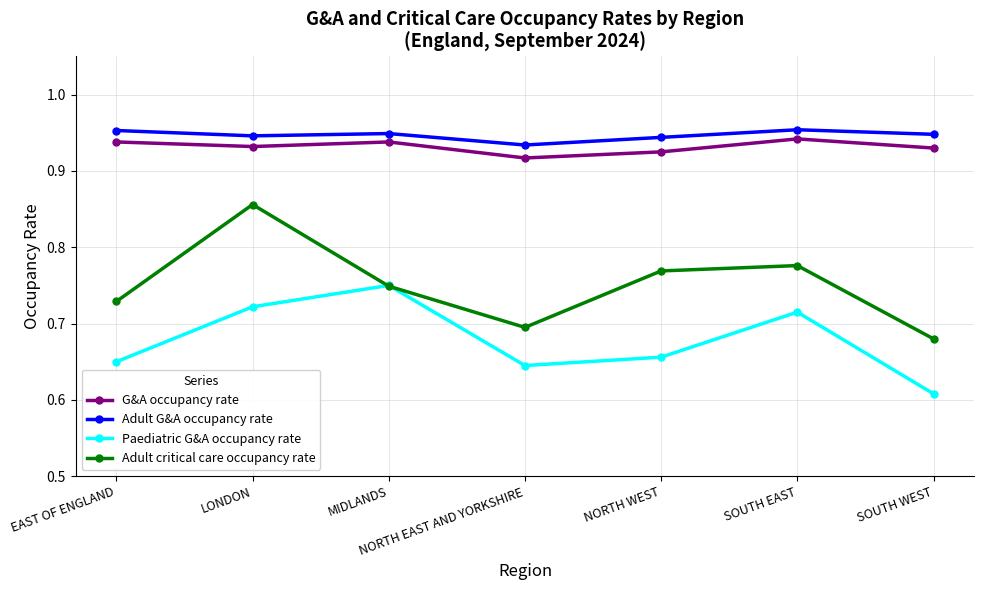

Is it true that Paediatric G&A occupancy rate equals 0.7 at LONDON?

True